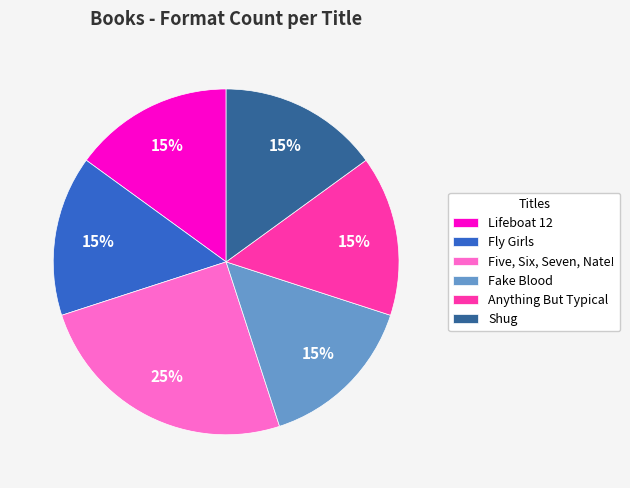

Approximately how many times larger is the value at Anything But Typical compared to Fake Blood?

1.0